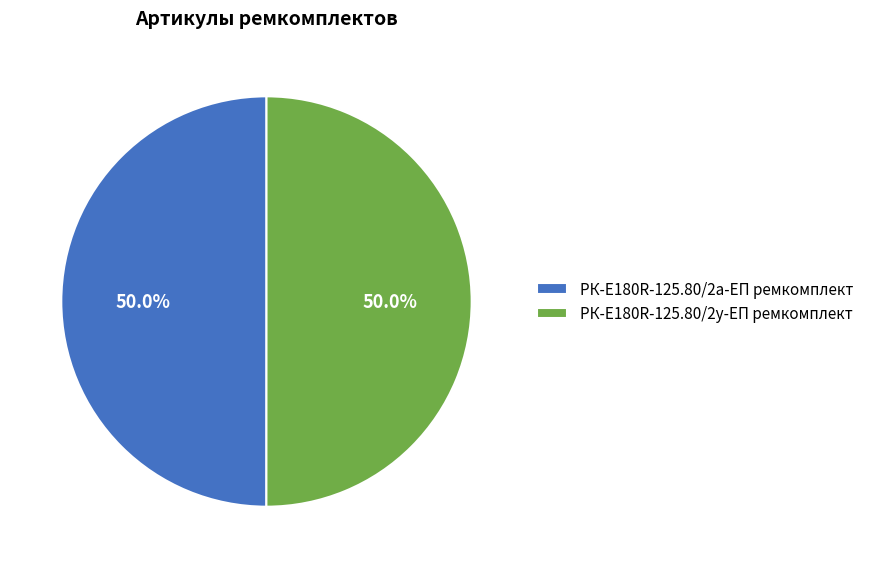

Combined, what portion of the pie is РК-E180R-125.80/2у-ЕП ремкомплект and РК-E180R-125.80/2а-ЕП ремкомплект?

100.0%